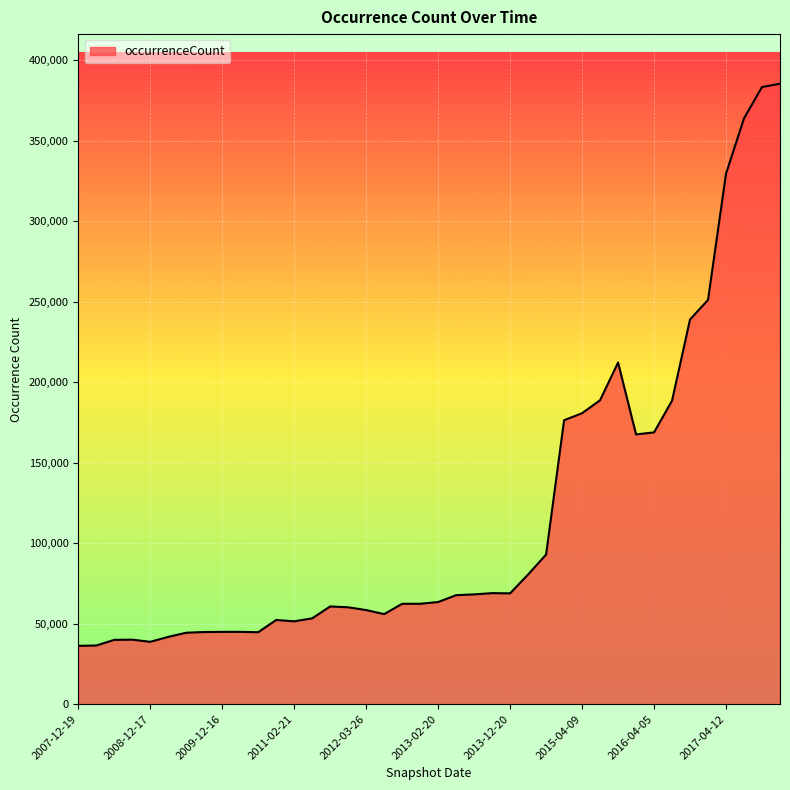

What is the minimum value shown in the chart?

36211